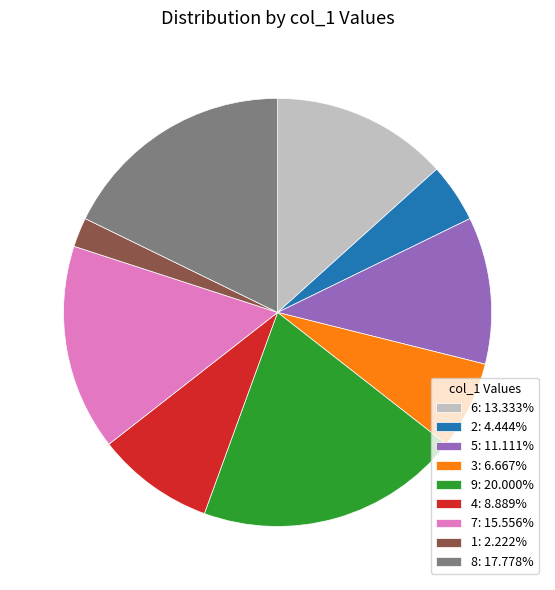

Approximately how many times larger is the value at 4: 8.889% compared to 2: 4.444%?

2.0